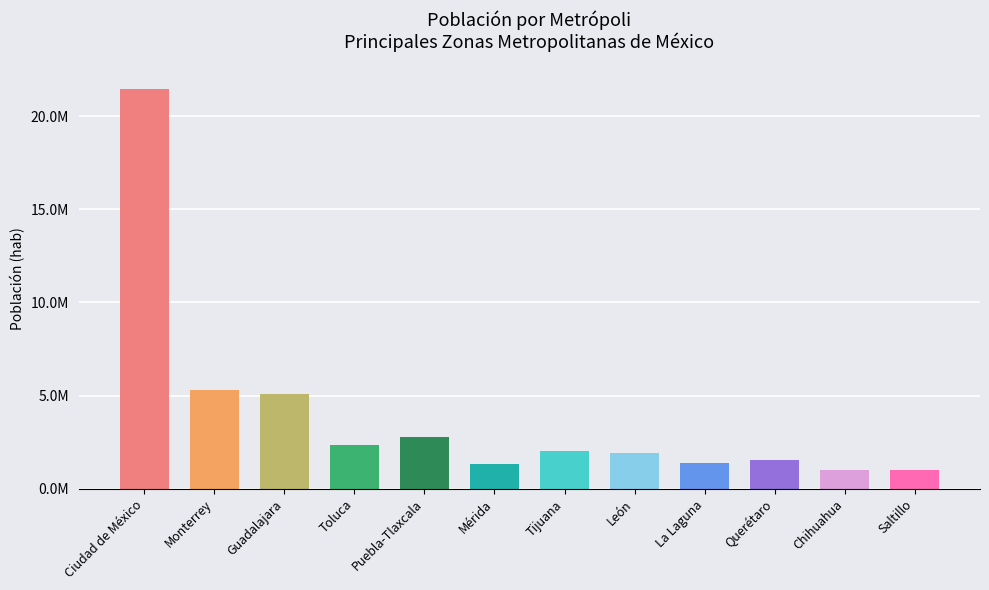

At which label is the value closest to 11212488?

Monterrey